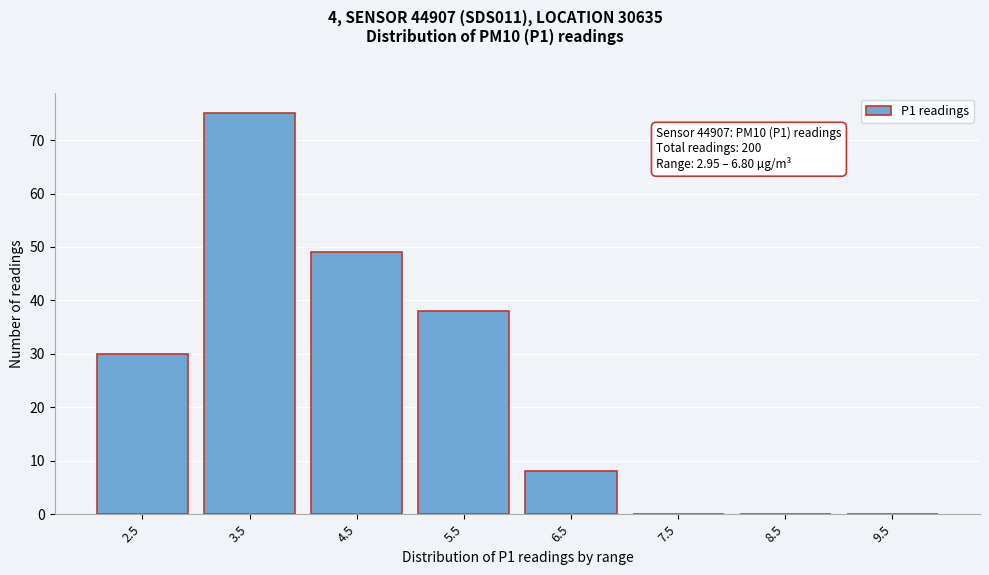

Reading left to right, extract all data points from this chart.

2.5=30	3.5=75	4.5=49	5.5=38	6.5=8	7.5=0	8.5=0	9.5=0